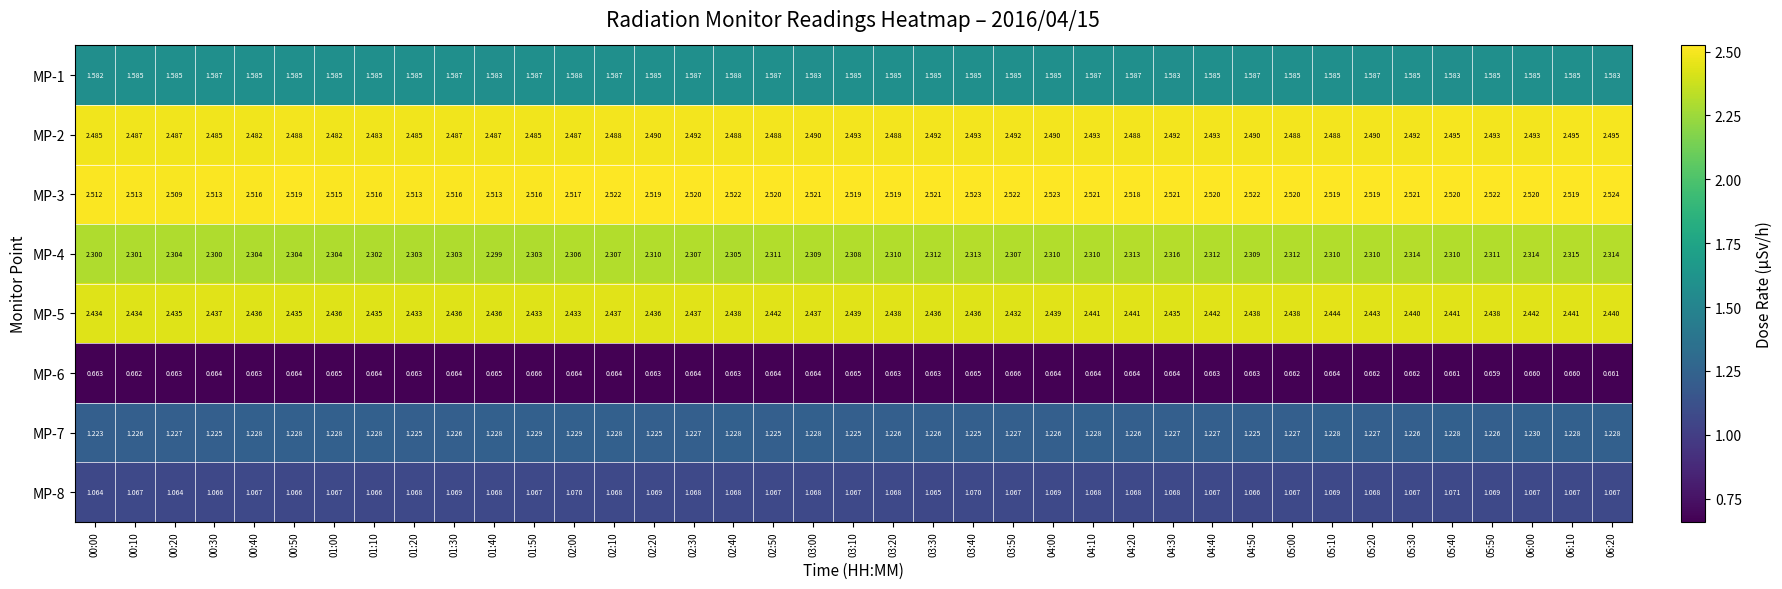

What is the greatest value displayed?

2.5